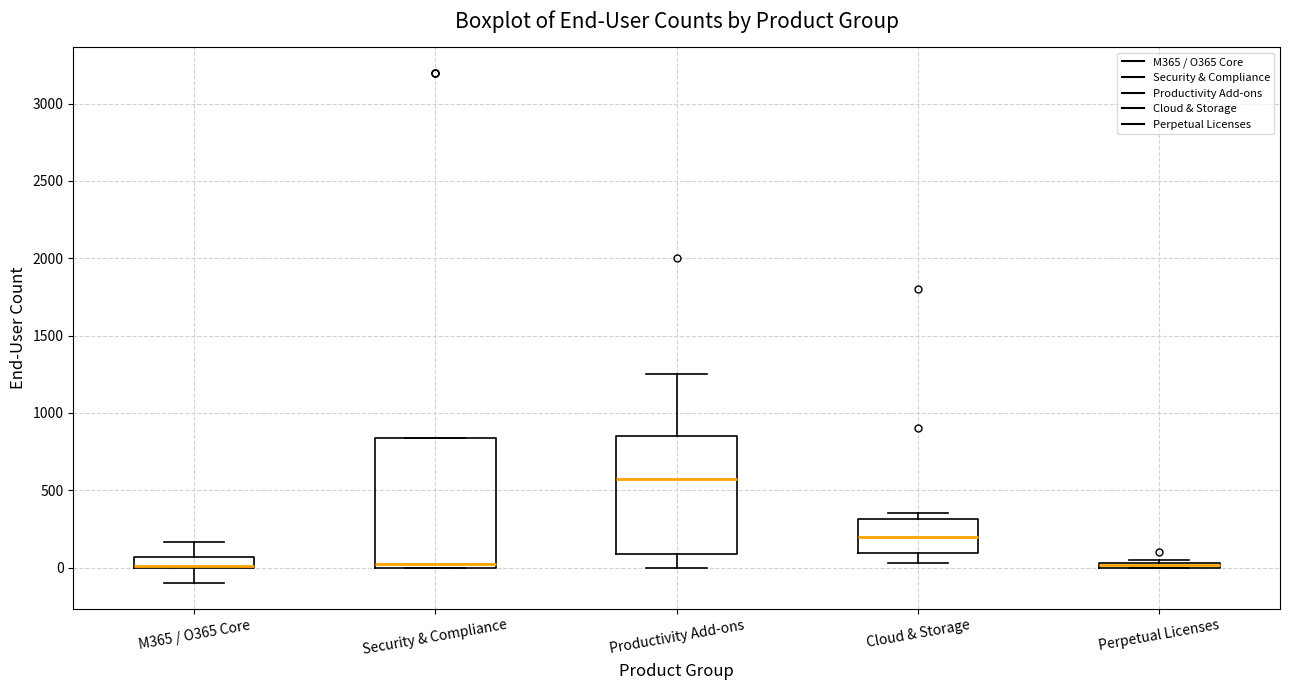

Where is the upper edge of the box for Perpetual Licenses on the y-axis? The values are not printed on the chart, so give them approximately, as read against the axis.

50